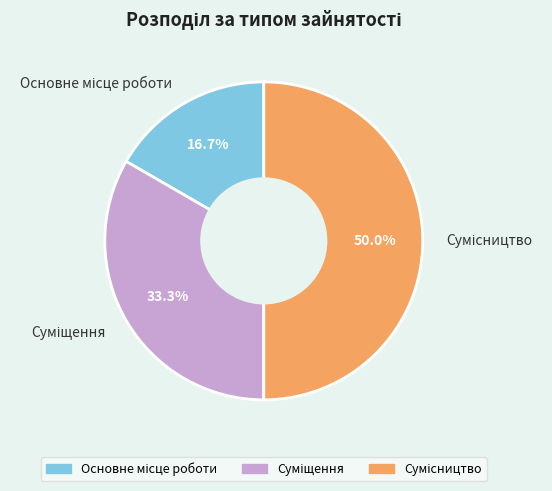

How many slices are in this pie chart?

3